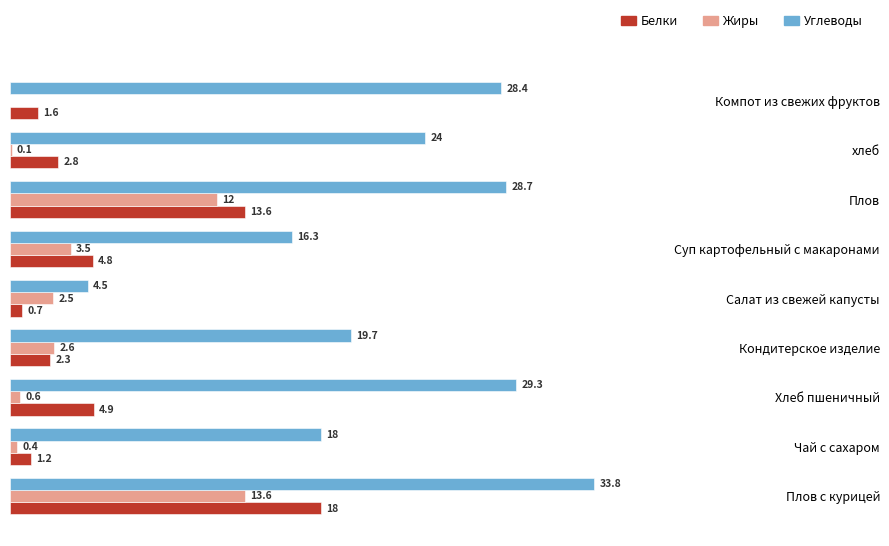

Which category has the highest value in the Жиры series?

Плов с курицей